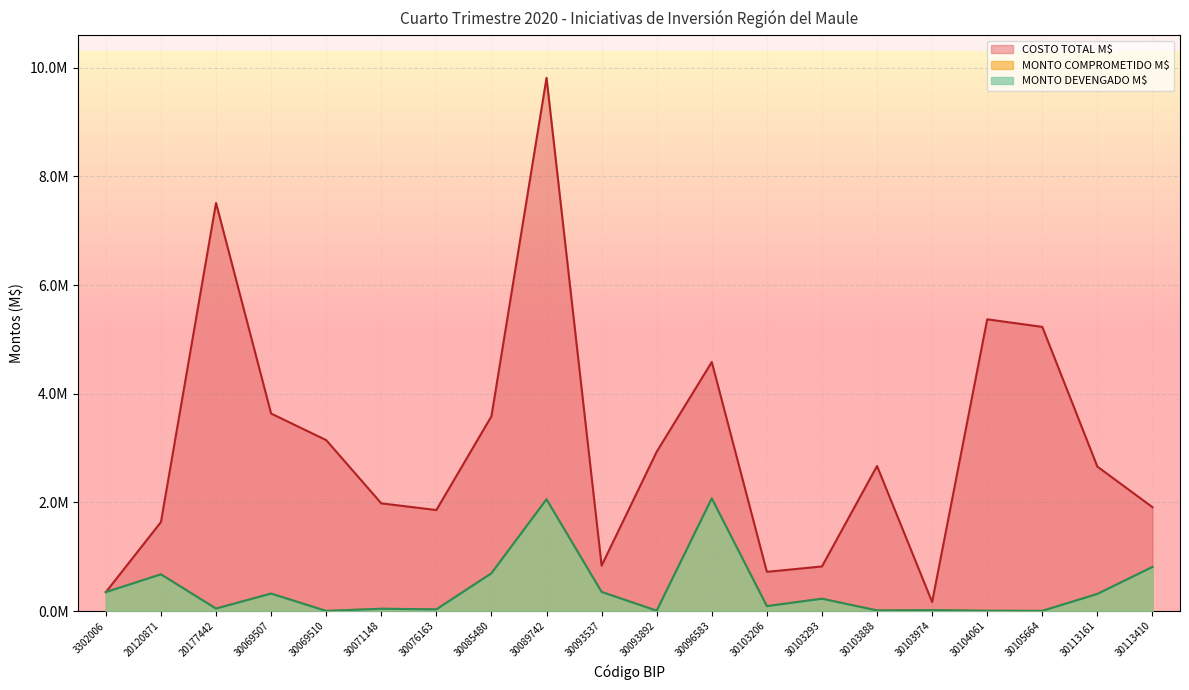

Reading right to left, what are all the values shown in this chart?

MONTO COMPROMETIDO M$: 810710.1	313879.4	2400.0	4229.1	16000.0	10500.0	226079.0	89596.2	2072117.7	5345.3	350927.3	2054892.5	694008.0	30000.0	41375.0	1009.7	320605.0	44758.1	674452.3	347517.0
MONTO DEVENGADO M$: 810710.1	313879.4	2400.0	4229.1	16000.0	10500.0	226079.0	89596.2	2072117.7	5345.3	350927.3	2054892.5	694008.0	30000.0	41375.0	1009.7	320605.0	44758.1	674452.3	347517.0
COSTO TOTAL M$: 1911402.1	2658229.7	5229665.0	5368974.0	165633.4	2669524.0	820061.6	721117.8	4583321.4	2931851.1	835436.7	9814037.7	3585347.0	1858359.0	1981736.0	3145721.3	3634609.1	7510959.1	1637571.6	347517.0